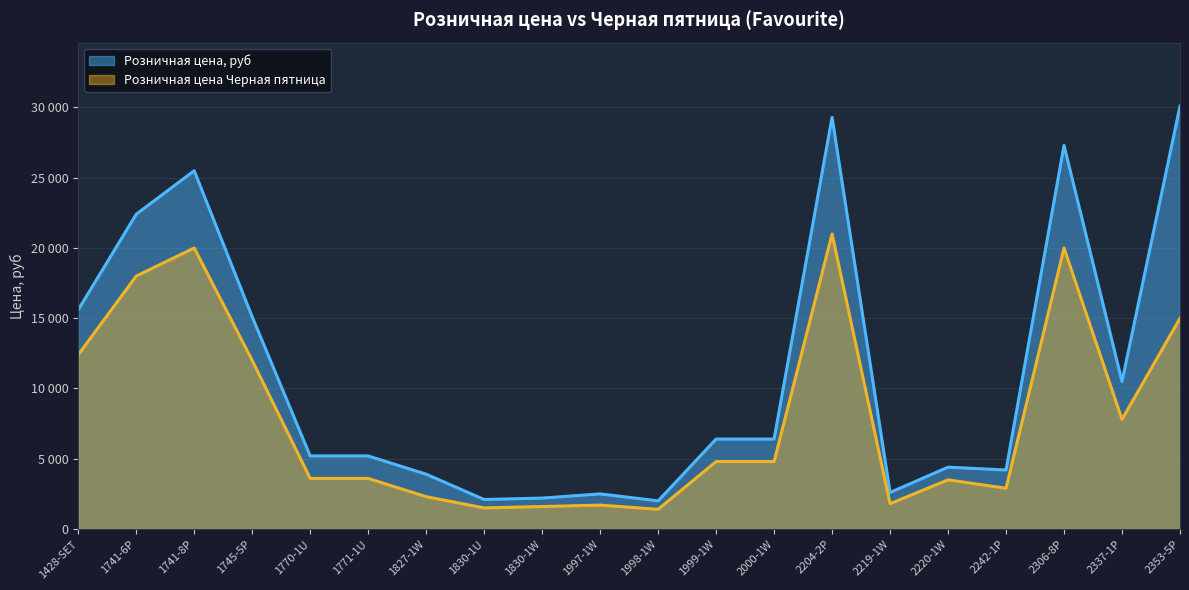

What is the difference between the maximum and minimum values in the Розничная цена, руб series?

28100